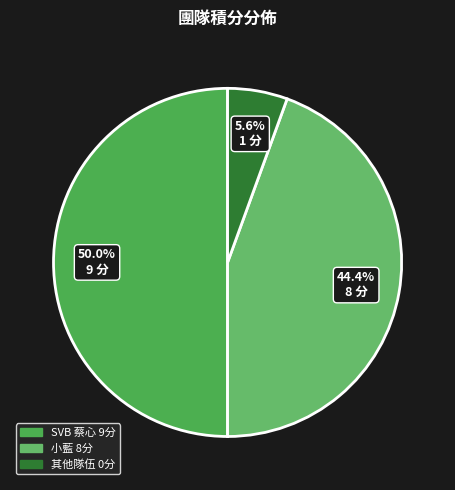

Which category has the biggest portion of the pie?

SVB 蔡心